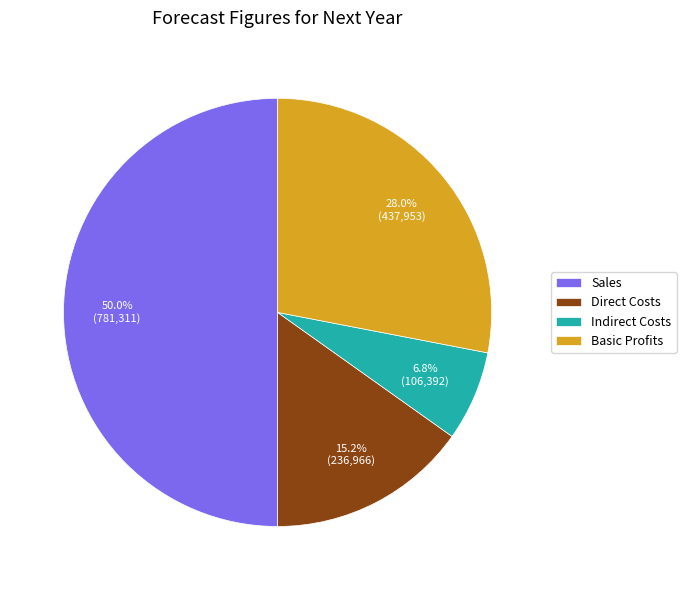

Rank the categories by value from highest to lowest.

Sales, Basic Profits, Direct Costs, Indirect Costs